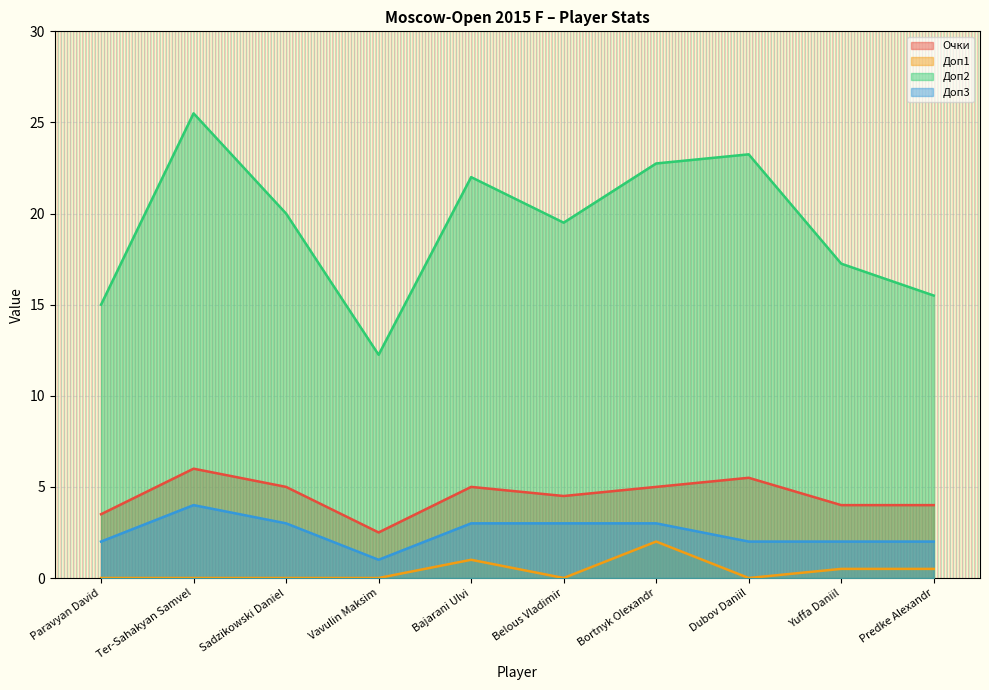

At how many categories does at least one series exceed 1?

10